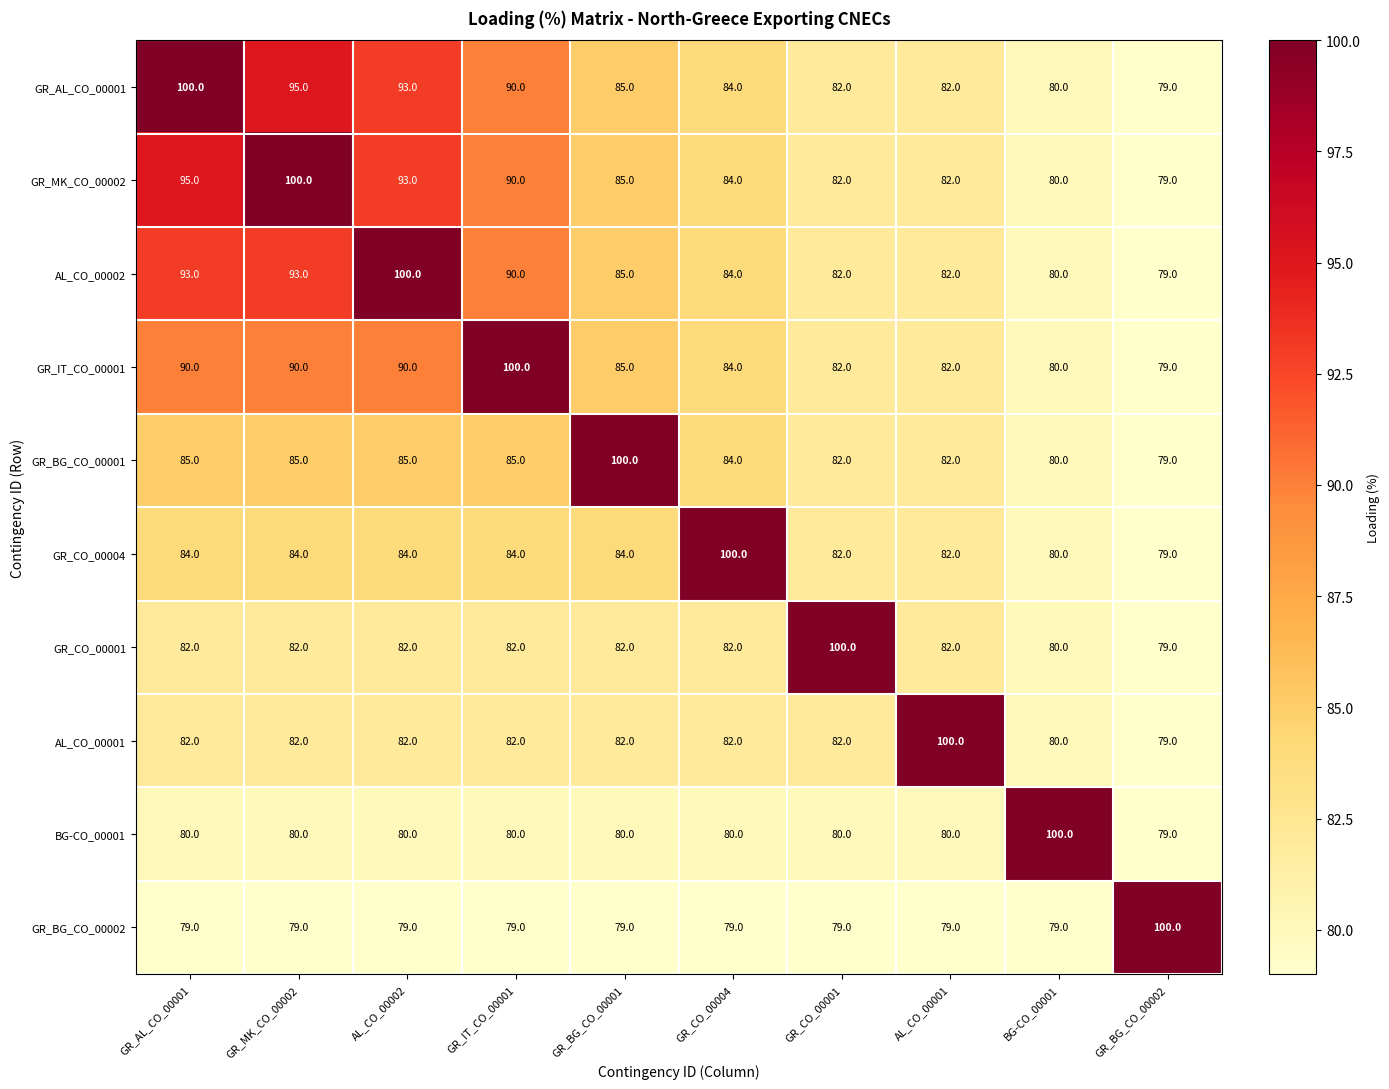

The value of GR_BG_CO_00002 at GR_BG_CO_00001 is 79. True or false?

True